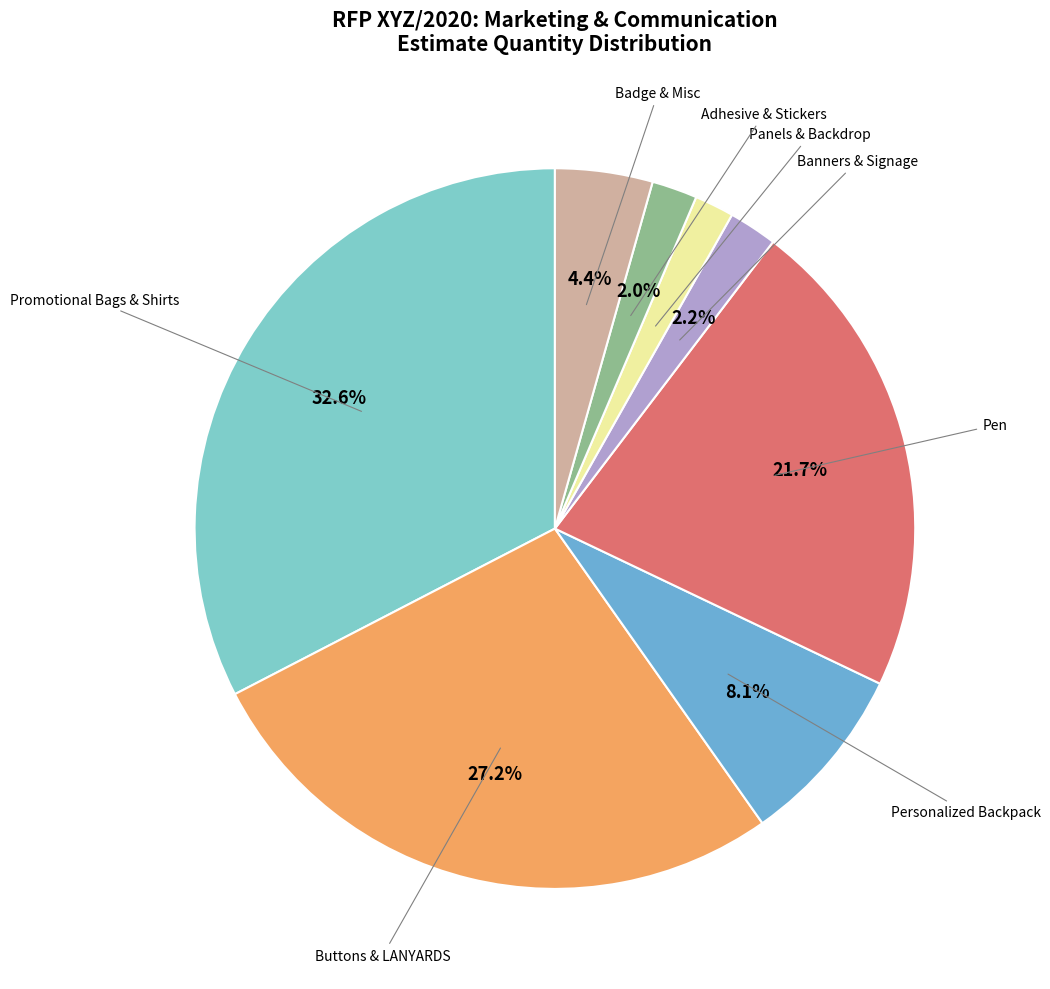

What is the largest slice in the pie chart?

Promotional Bags & Shirts